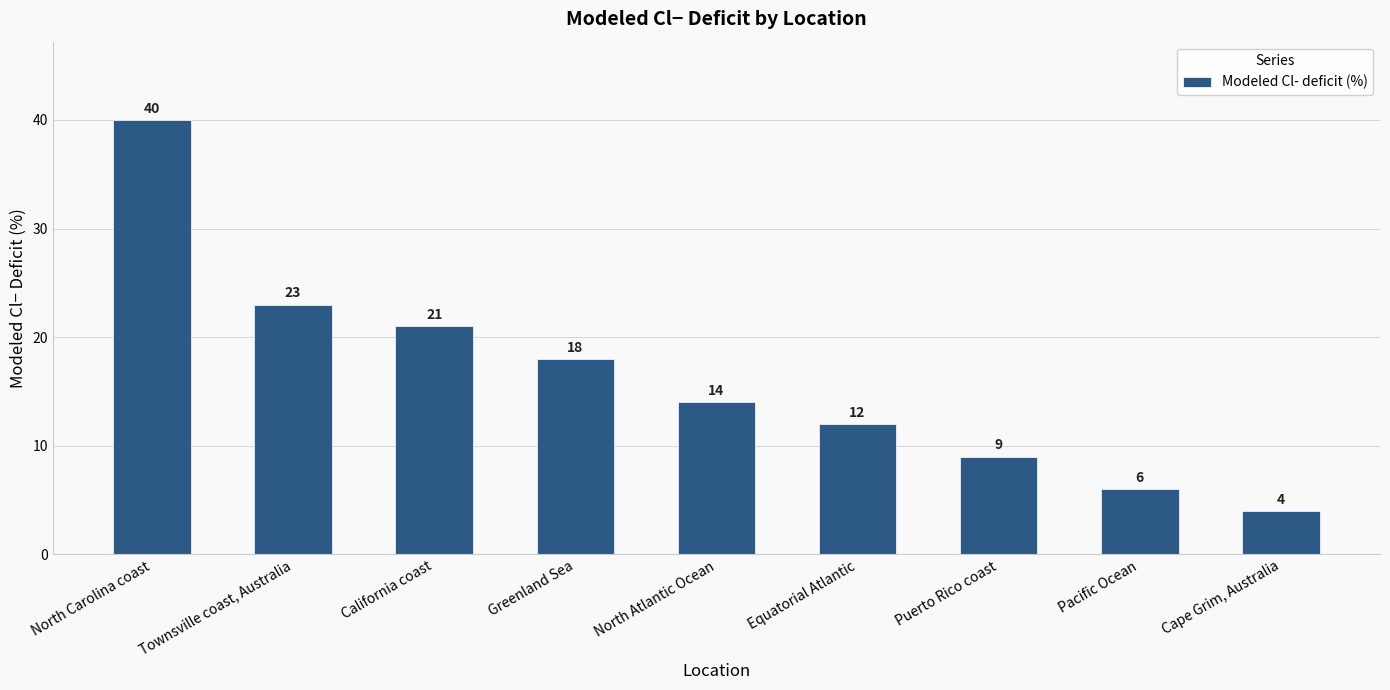

What is the change in value from North Carolina coast to North Atlantic Ocean?

-26